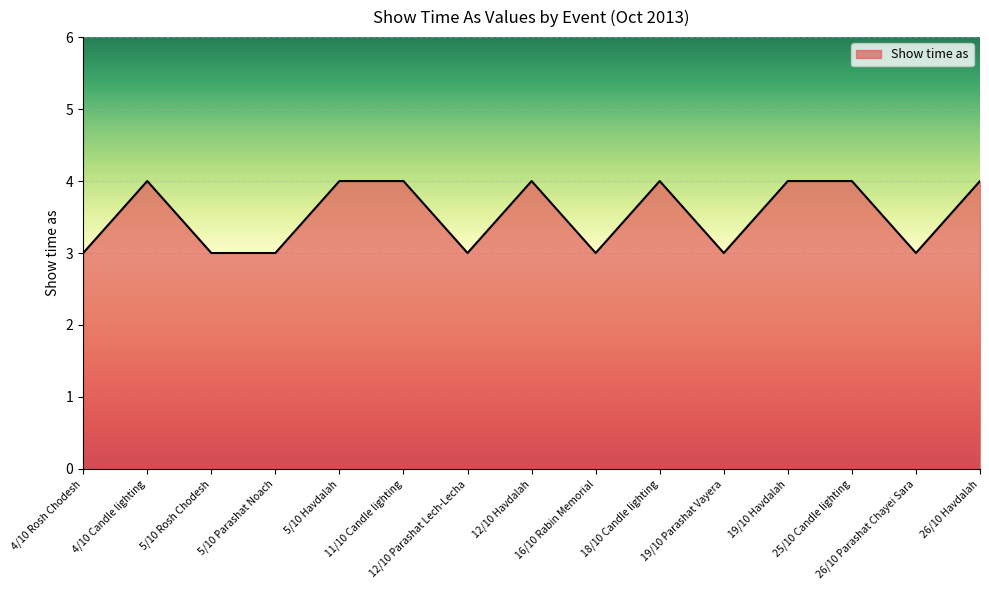

Reading left to right, transcribe all the data shown in this chart.

4/10 Rosh Chodesh=3	4/10 Candle lighting=4	5/10 Rosh Chodesh=3	5/10 Parashat Noach=3	5/10 Havdalah=4	11/10 Candle lighting=4	12/10 Parashat Lech-Lecha=3	12/10 Havdalah=4	16/10 Rabin Memorial=3	18/10 Candle lighting=4	19/10 Parashat Vayera=3	19/10 Havdalah=4	25/10 Candle lighting=4	26/10 Parashat Chayei Sara=3	26/10 Havdalah=4